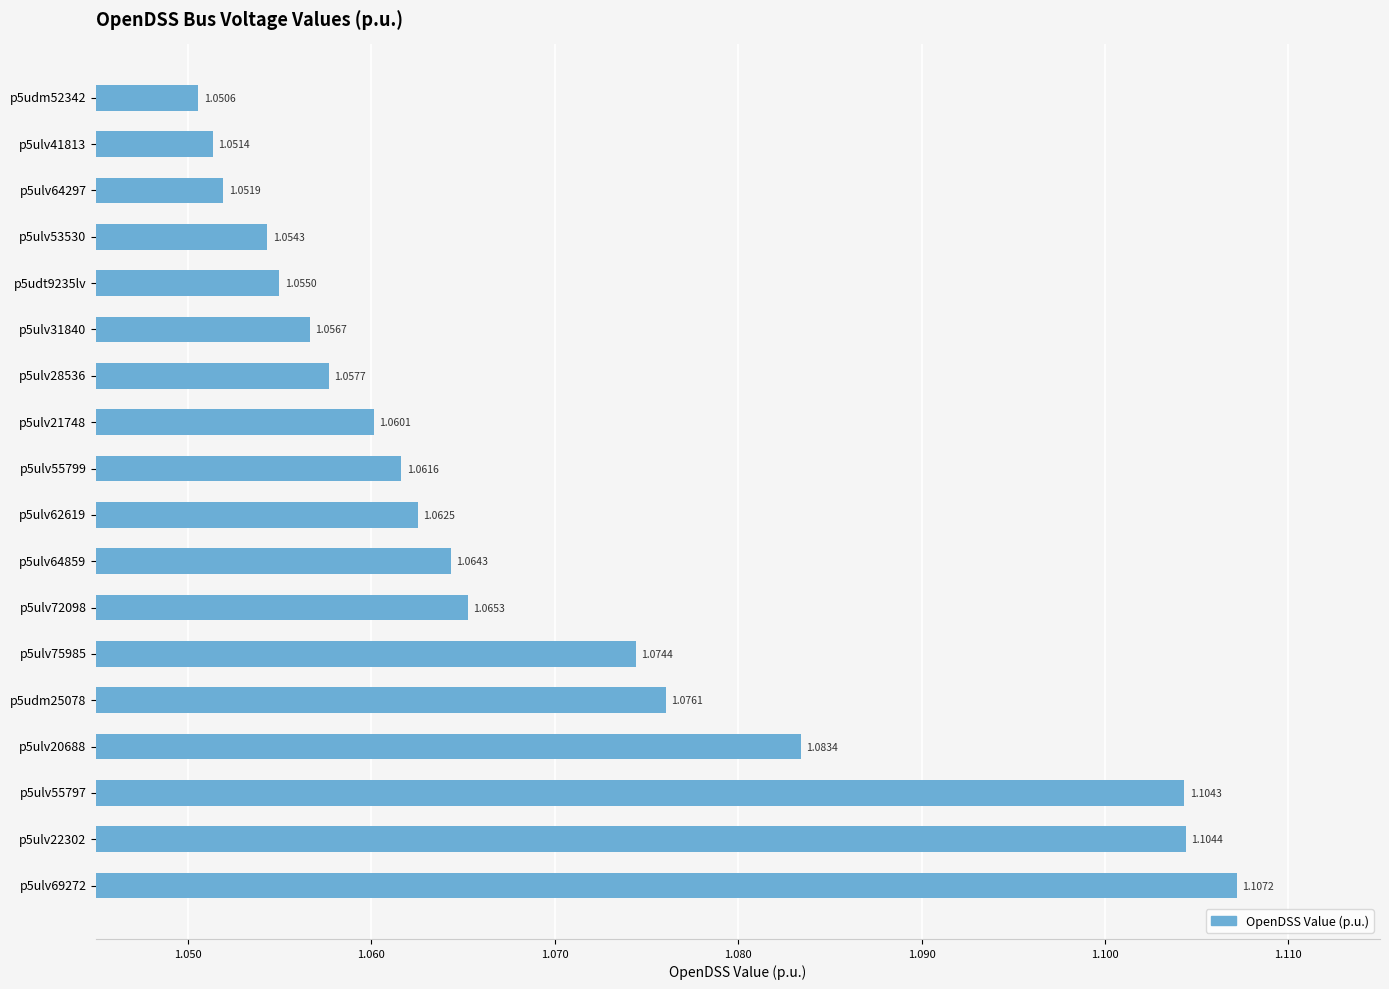

List the labels in order of value, largest first.

p5ulv69272, p5ulv22302, p5ulv55797, p5ulv20688, p5udm25078, p5ulv75985, p5ulv72098, p5ulv64859, p5ulv62619, p5ulv55799, p5ulv21748, p5ulv28536, p5ulv31840, p5udt9235lv, p5ulv53530, p5ulv64297, p5ulv41813, p5udm52342